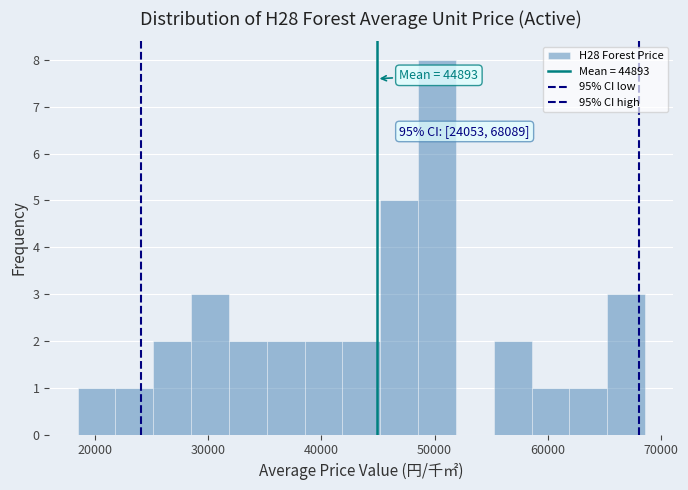

Around what value on the x-axis is the tallest bar? Give the approximate position of its centre, as read against the axis.

50000